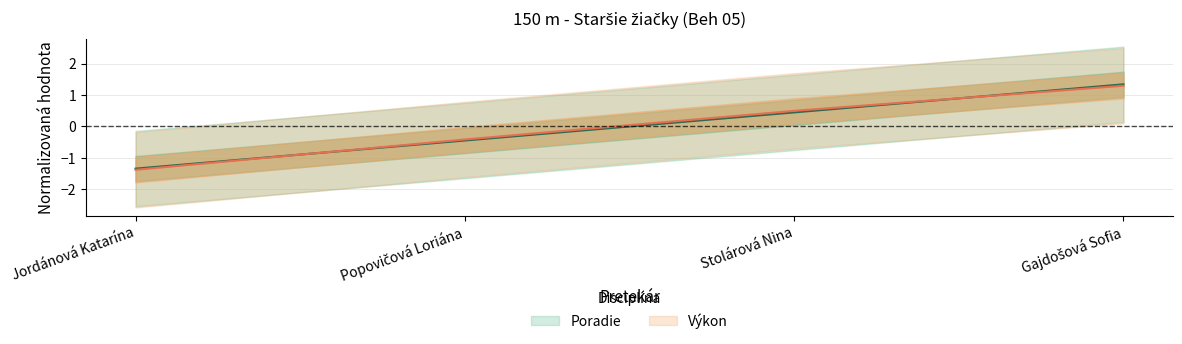

What is the total value across all series at Popovičová Loriána?

-0.9